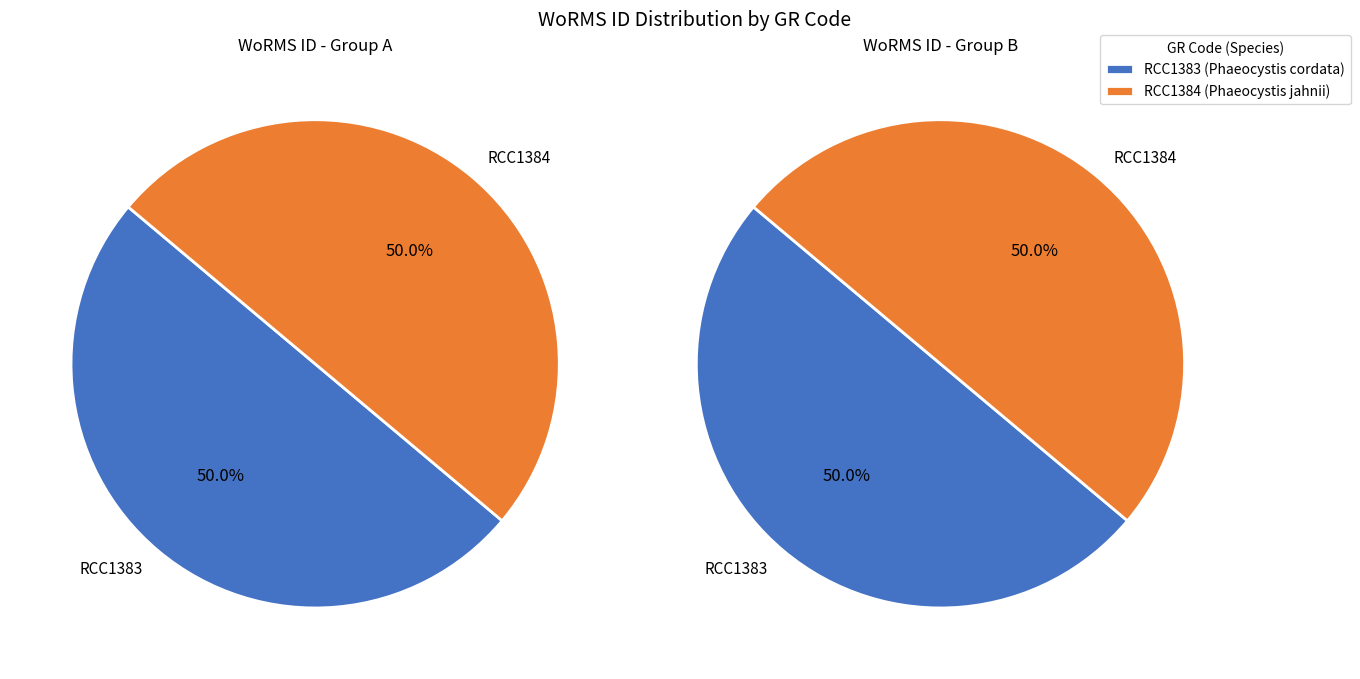

Rank the categories by value from highest to lowest.

RCC1384, RCC1383